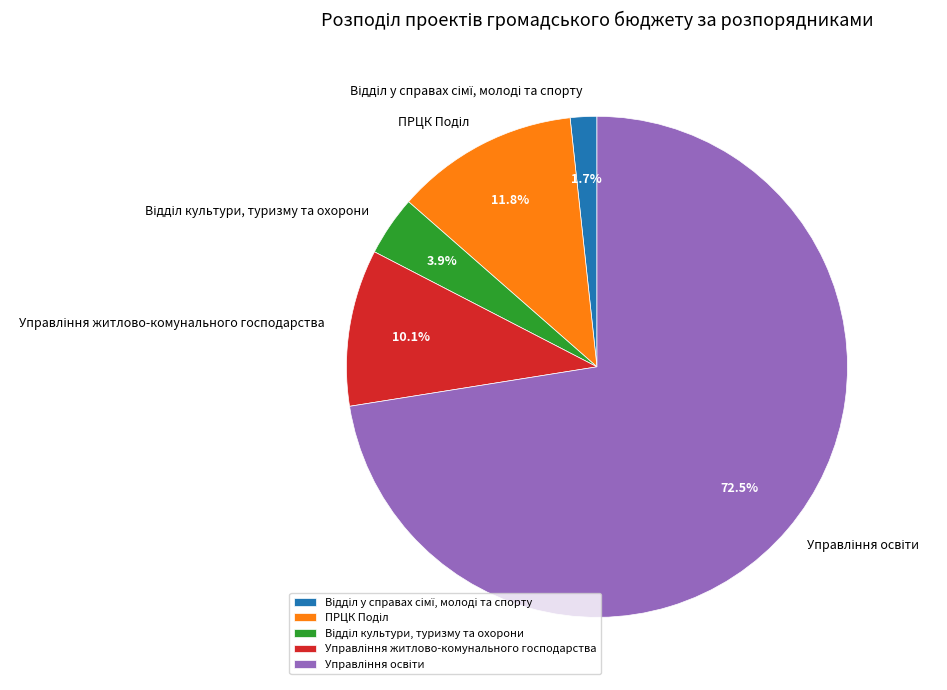

Is there a majority slice in this chart?

Yes